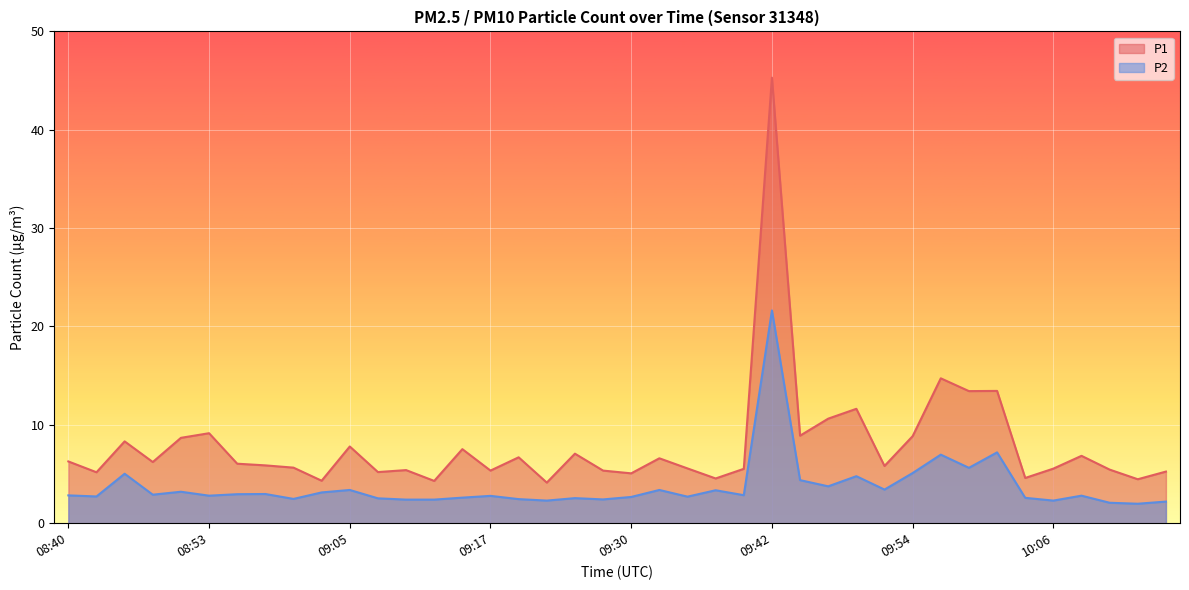

True or false: P2 and P1 cross at least once.

False